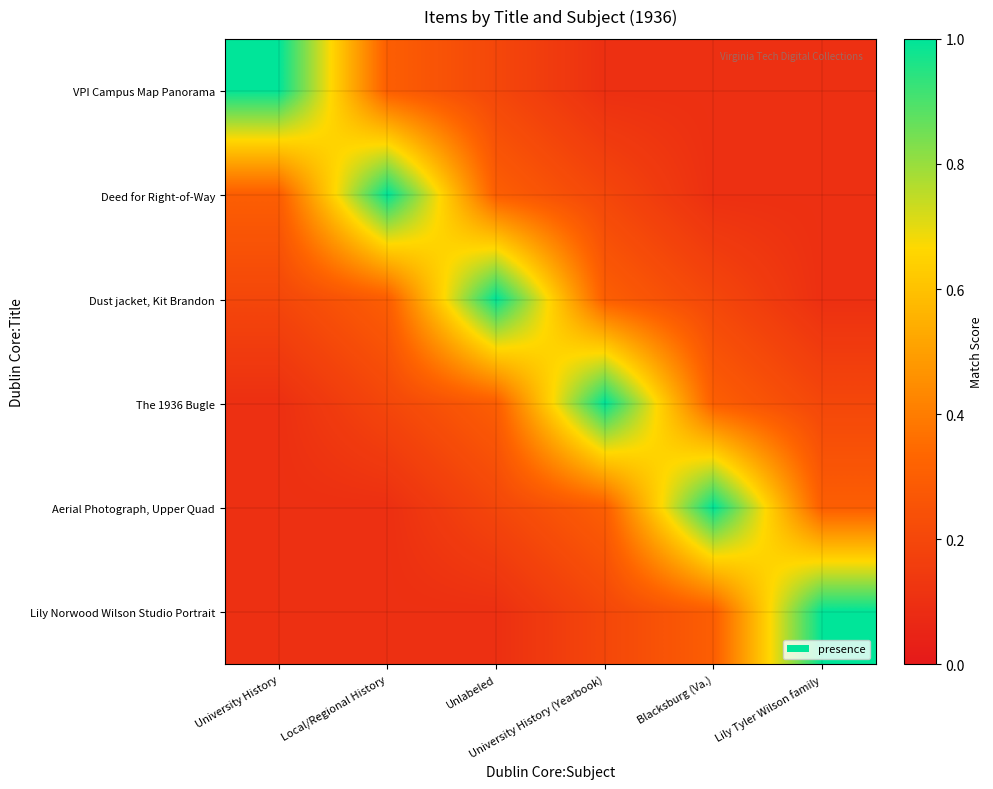

At which category is the sum across all series the highest?

Unlabeled